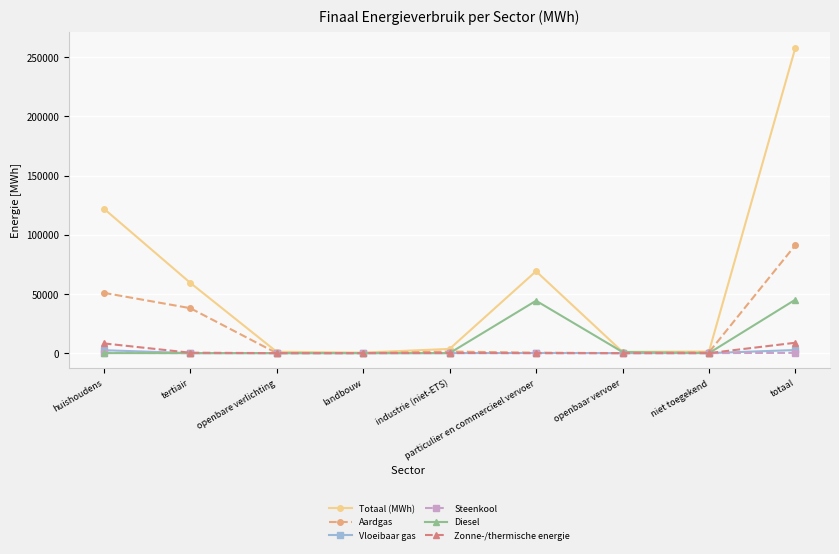

The Totaal (MWh) series shows 69170.4 at particulier en commercieel vervoer. True or false?

True